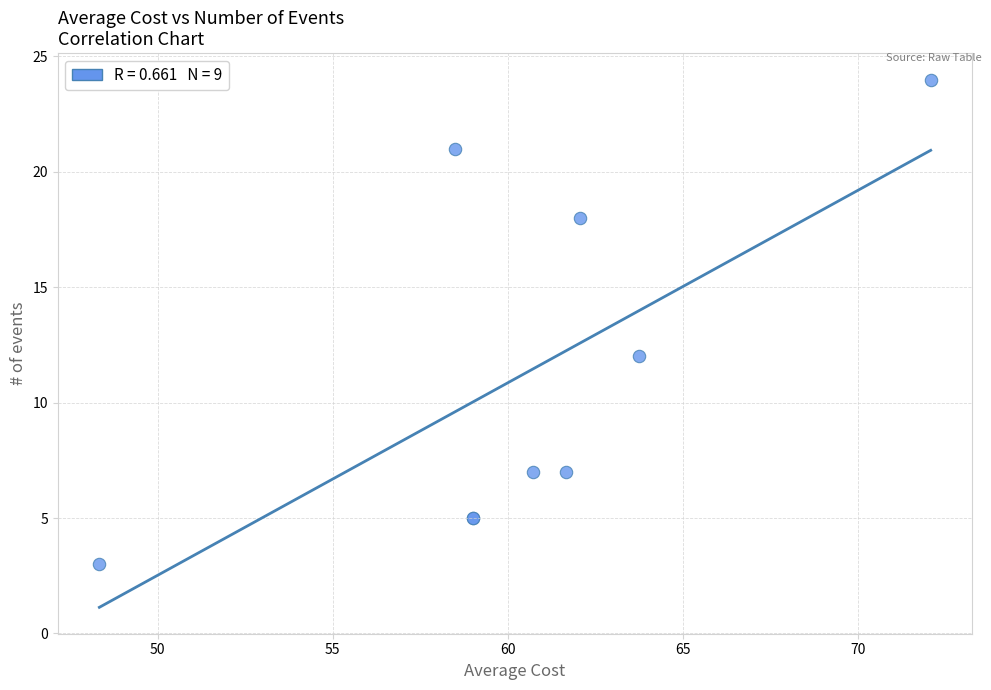

What Y value in the scatter plot is closest to 13?

12